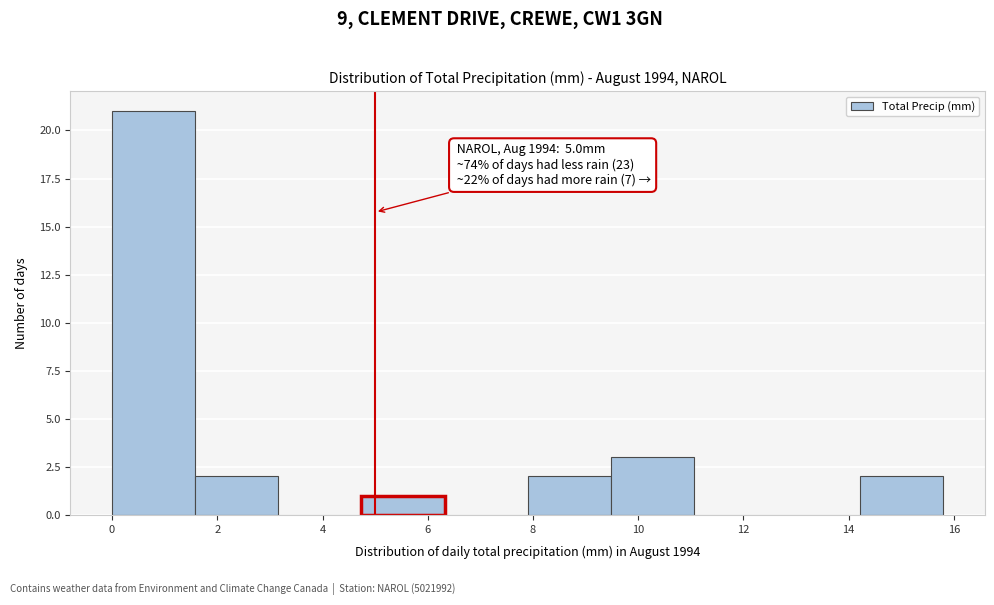

Which range on the x-axis has the tallest bar?

0.00 to 1.58